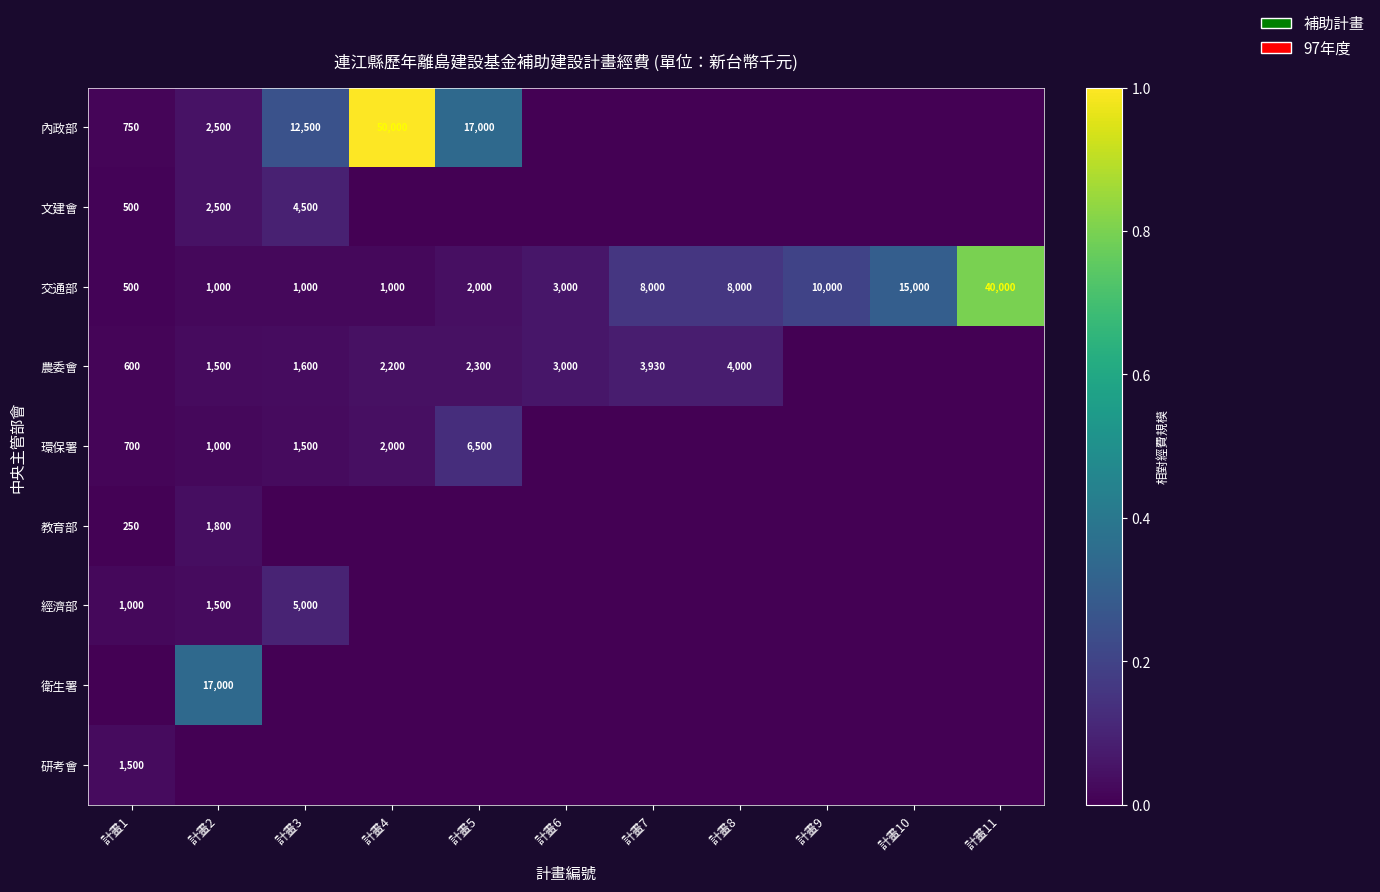

The 教育部 series shows 155 at 計畫1. True or false?

False